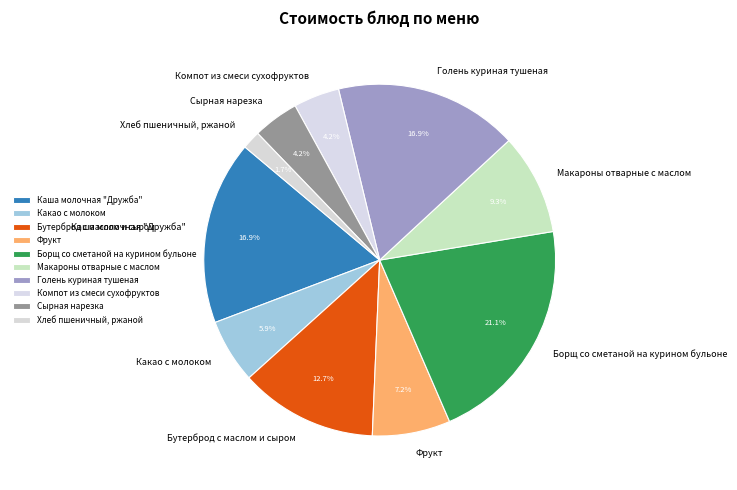

What percentage do Борщ со сметаной на курином бульоне and Компот из смеси сухофруктов together represent?

25.3%